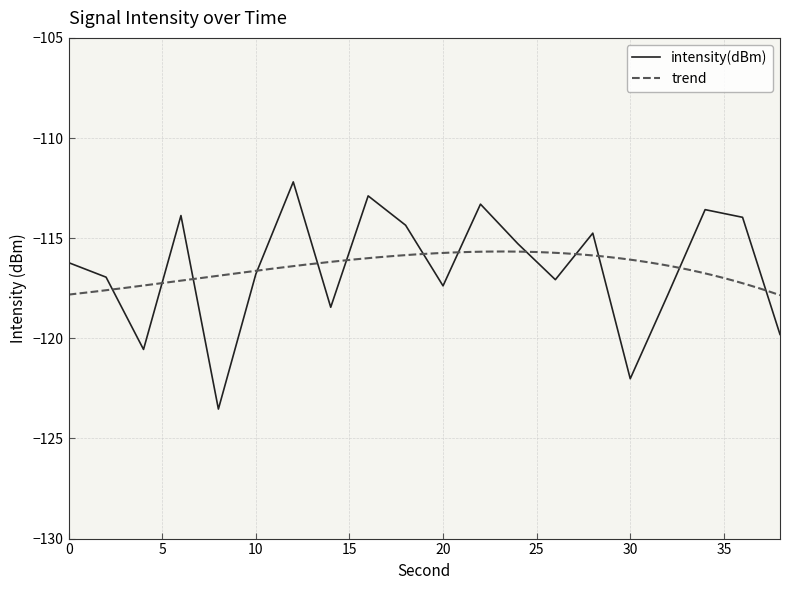

What is the smallest value displayed?

-123.5